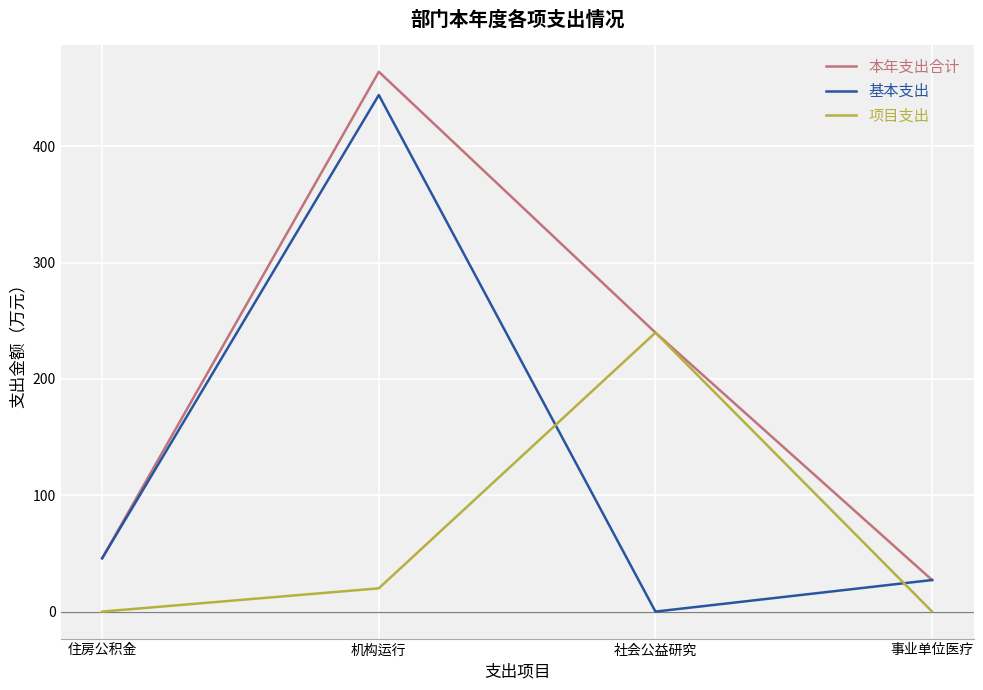

Which series has the largest range (max minus min)?

基本支出